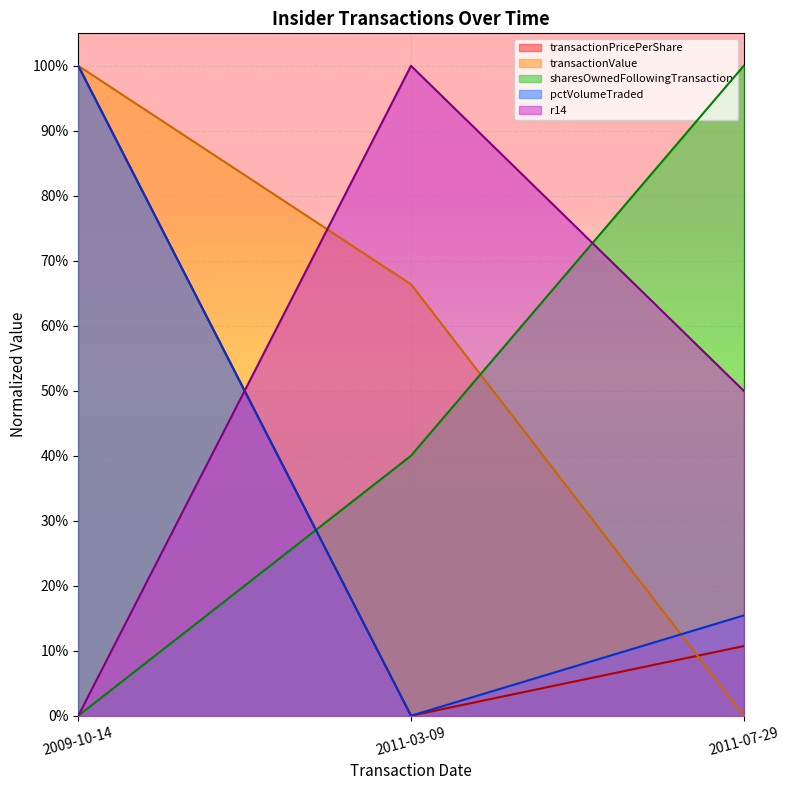

What is the difference between the maximum and minimum values in the r14 series?

1.0